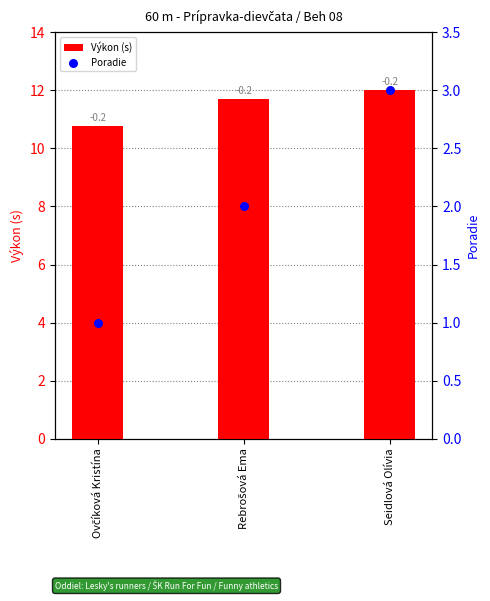

At which category is the sum across all series the highest?

Seidlová Olívia